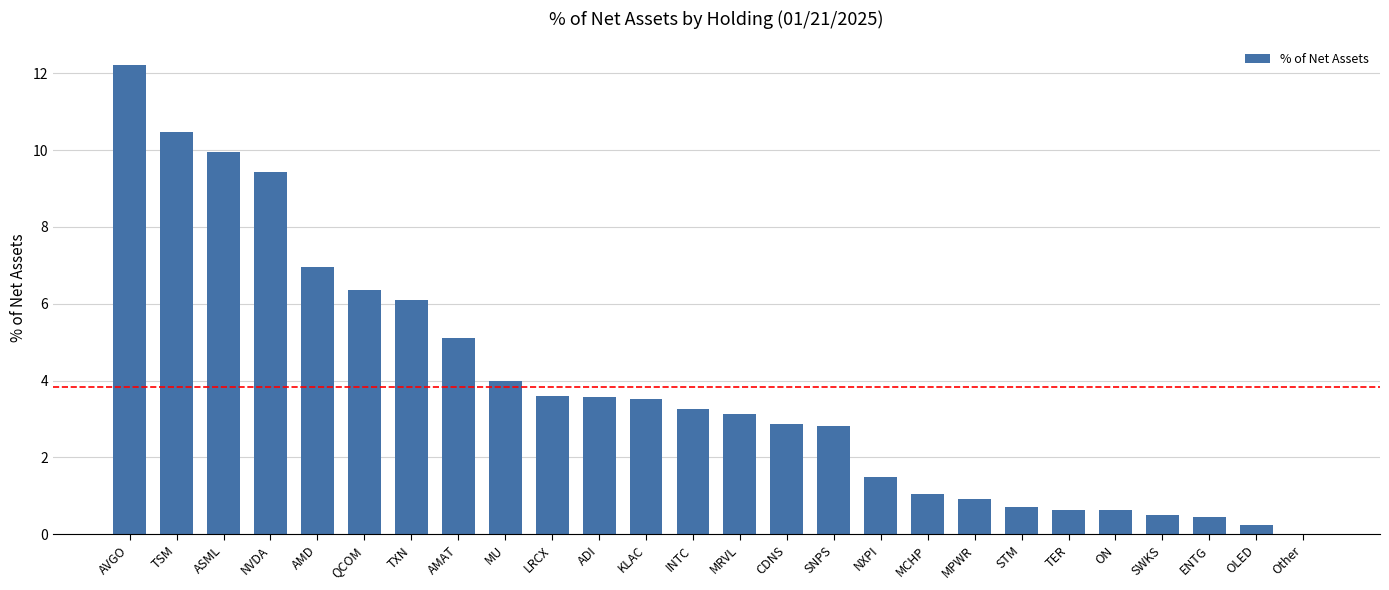

The chart shows a value of 0.7 at STM. True or false?

True